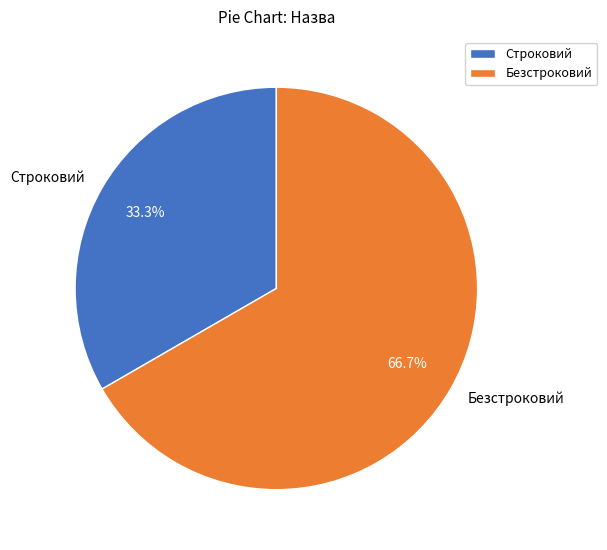

What percentage do Безстроковий and Строковий together represent?

100.0%